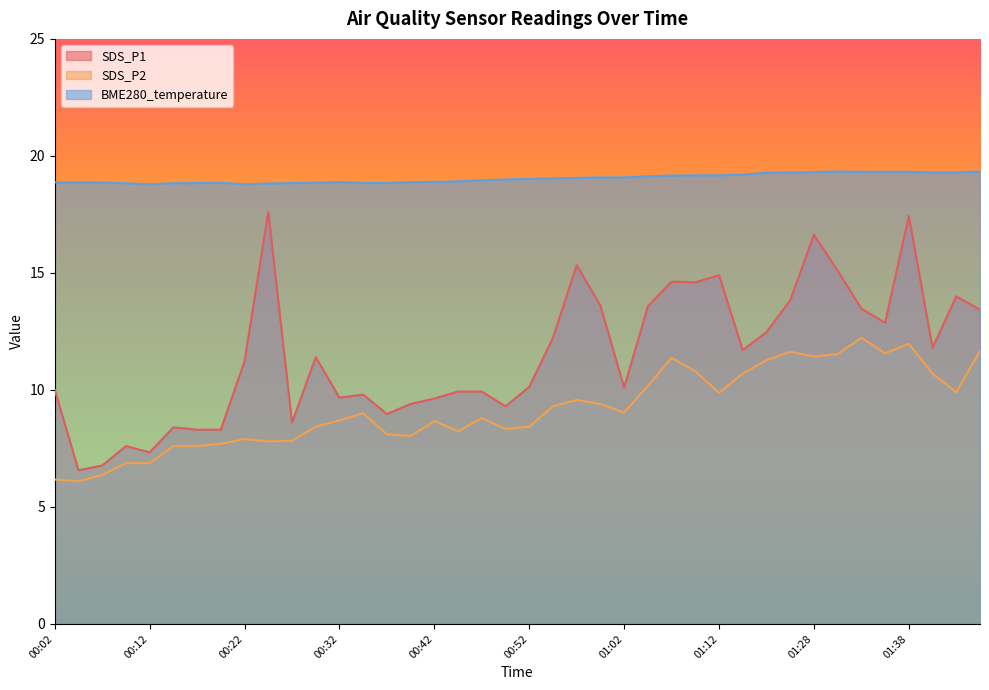

Reading right to left, extract all data points from this chart.

SDS_P1: 13.4	14.0	11.8	17.4	12.9	13.5	15.1	16.6	13.8	12.5	11.7	14.9	14.6	14.6	13.6	10.1	13.6	15.3	12.2	10.1	9.3	9.9	9.9	9.6	9.4	9.0	9.8	9.7	11.4	8.6	17.6	11.2	8.3	8.3	8.4	7.3	7.6	6.8	6.6	10.0
SDS_P2: 11.7	9.9	10.7	12.0	11.6	12.2	11.5	11.4	11.6	11.3	10.7	9.9	10.8	11.4	10.2	9.0	9.4	9.6	9.3	8.4	8.3	8.8	8.2	8.7	8.0	8.1	9.0	8.7	8.4	7.8	7.8	7.9	7.7	7.6	7.6	6.9	6.9	6.4	6.1	6.2
BME280_temperature: 19.3	19.3	19.3	19.3	19.3	19.3	19.3	19.3	19.3	19.3	19.2	19.2	19.2	19.2	19.1	19.1	19.1	19.1	19.0	19.0	19.0	19.0	18.9	18.9	18.9	18.8	18.8	18.9	18.9	18.8	18.8	18.8	18.9	18.8	18.8	18.8	18.8	18.9	18.9	18.9